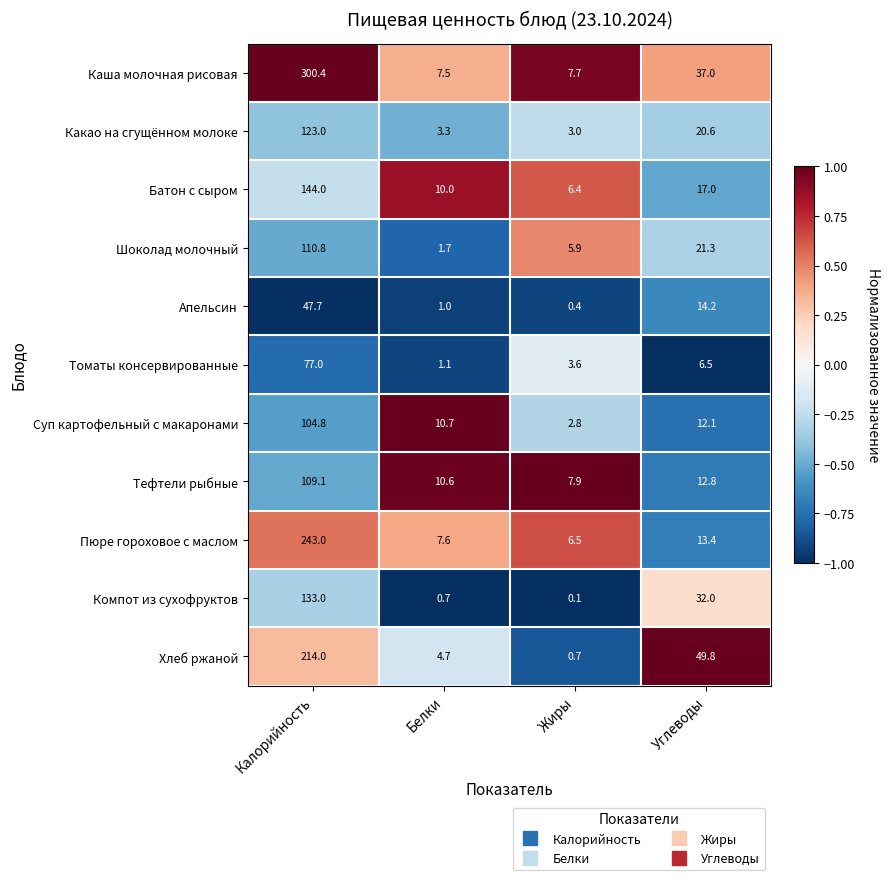

The Шоколад молочный series shows 1.7 at Белки. True or false?

True